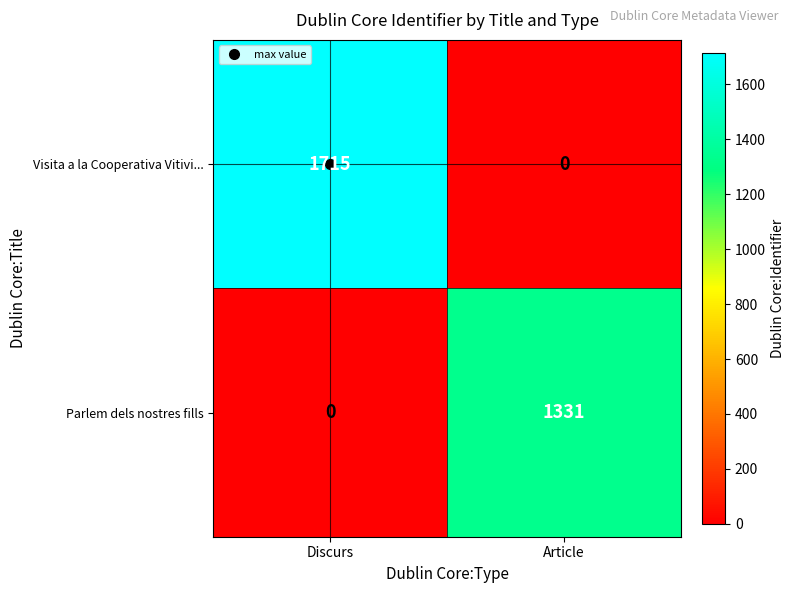

Rank the series at Discurs from highest to lowest value.

Visita a la Cooperativa Vitivi..., Parlem dels nostres fills